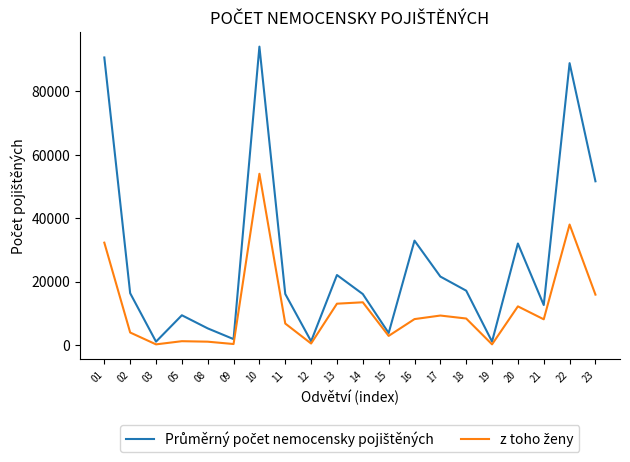

What is the greatest value displayed?

94049.9